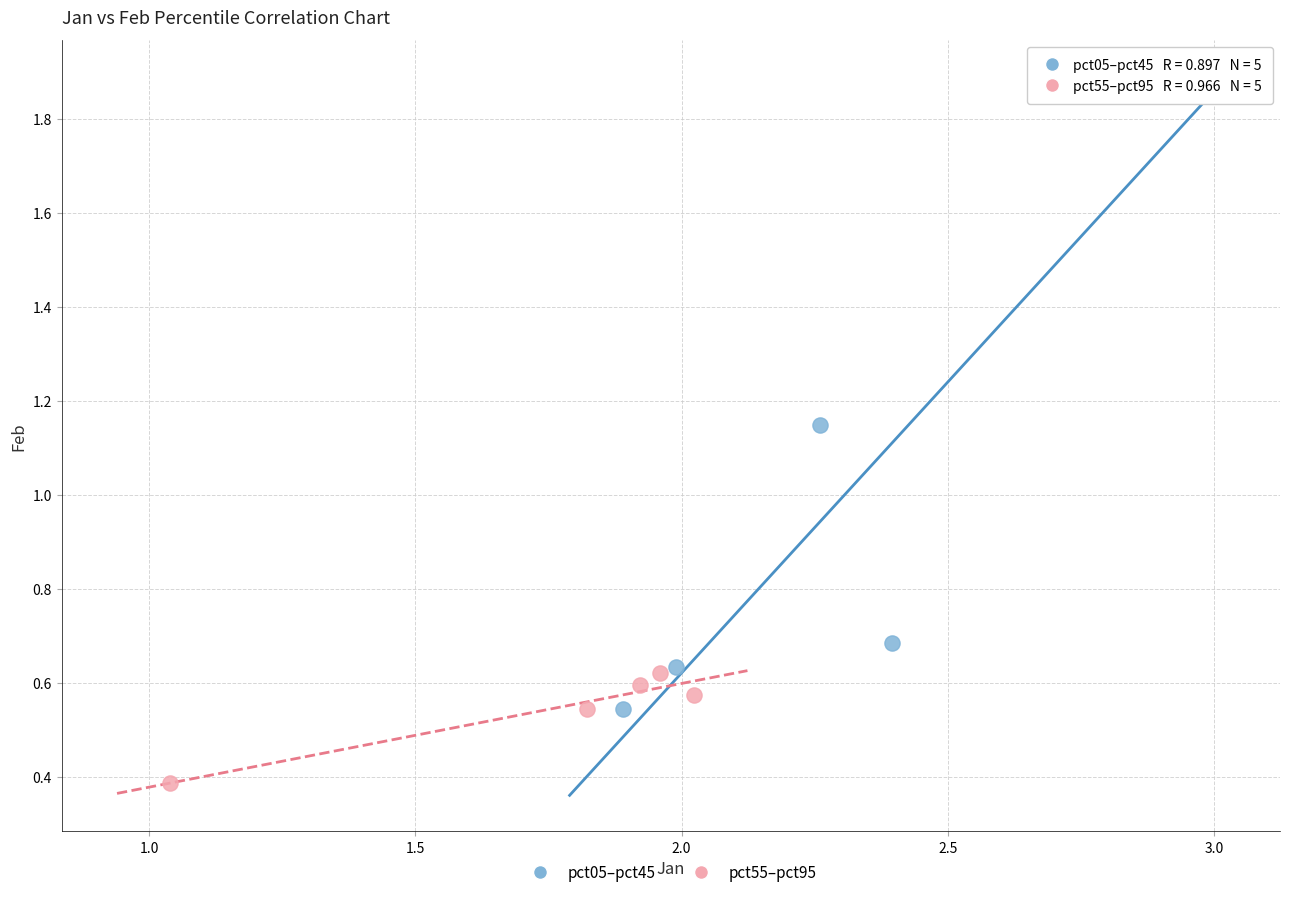

Which series has the largest Y range (max minus min)?

pct05–pct45